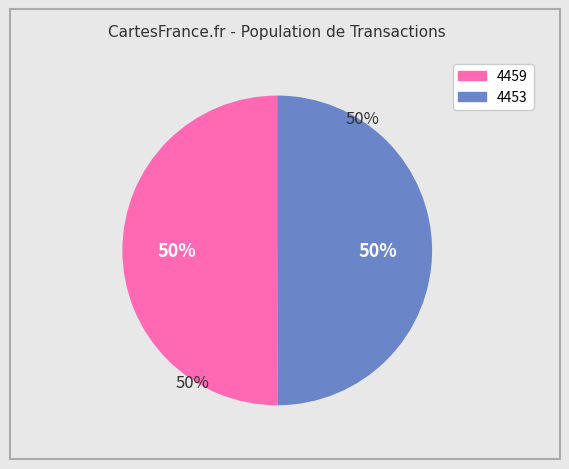

What is the majority slice?

4459